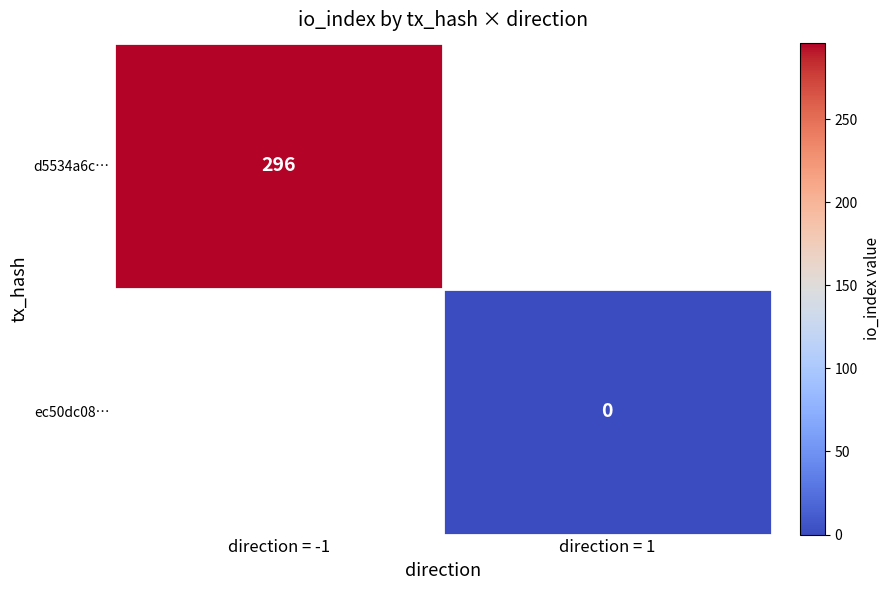

Which has a higher value, direction = 1 or direction = -1?

direction = -1